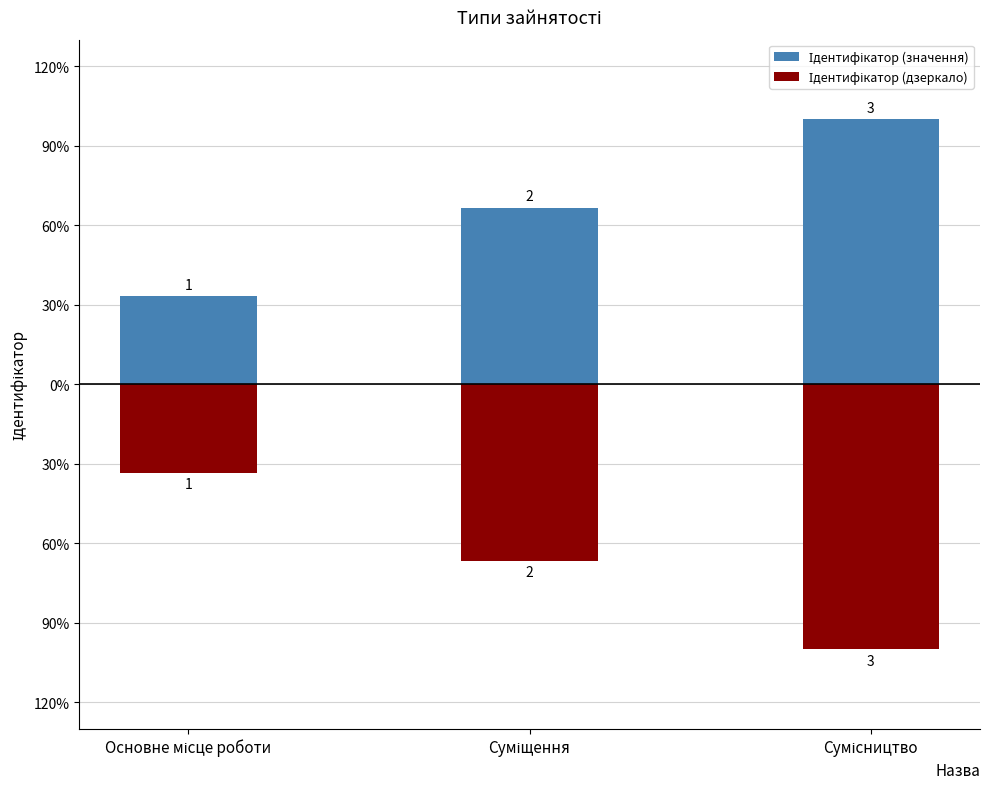

Reading right to left, what are all the values shown in this chart?

Ідентифікатор (значення): Сумісництво=3	Суміщення=2	Основне місце роботи=1
Ідентифікатор (дзеркало): Сумісництво=-3	Суміщення=-2	Основне місце роботи=-1